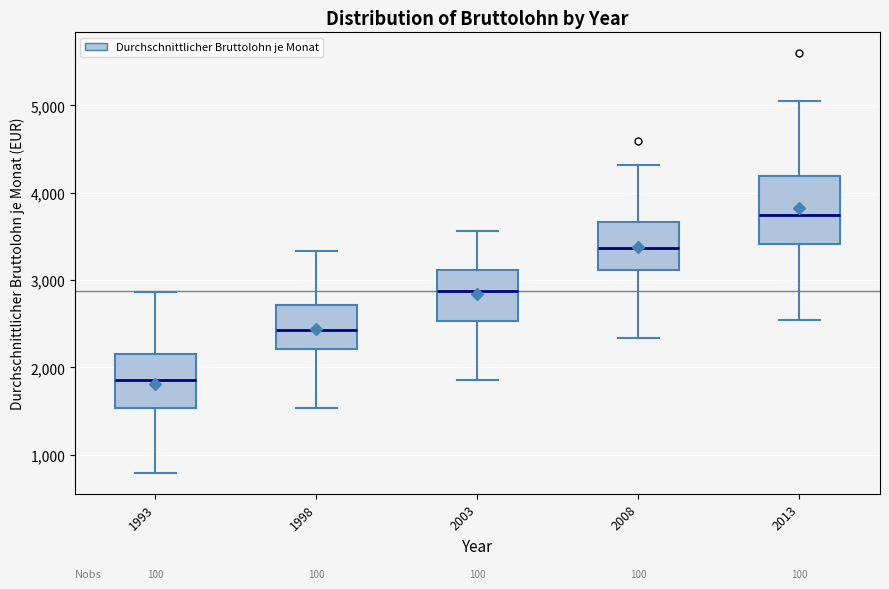

Reading left to right, read every box against the y-axis: the position of its median line, the range the box covers, and the ends of its whiskers. The values are not printed on the chart, so give them approximately, as read against the axis.

1993: median 1900, box 1500 to 2100, whiskers 800 to 2900
1998: median 2400, box 2200 to 2700, whiskers 1500 to 3300
2003: median 2900, box 2500 to 3100, whiskers 1900 to 3600
2008: median 3400, box 3100 to 3700, whiskers 2300 to 4300
2013: median 3700, box 3400 to 4200, whiskers 2500 to 5000